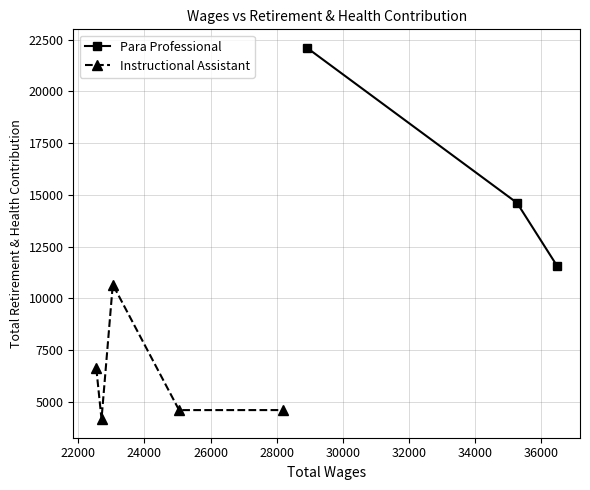

What is the minimum value shown in the chart?

4156